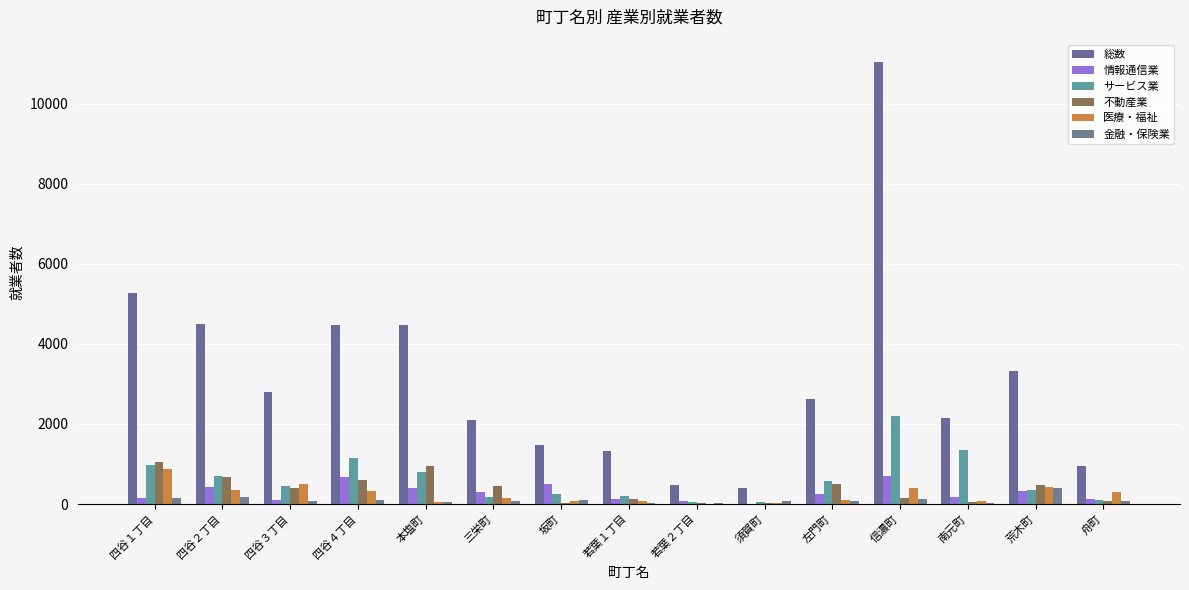

Is it true that 金融・保険業 equals 61 at 四谷１丁目?

False